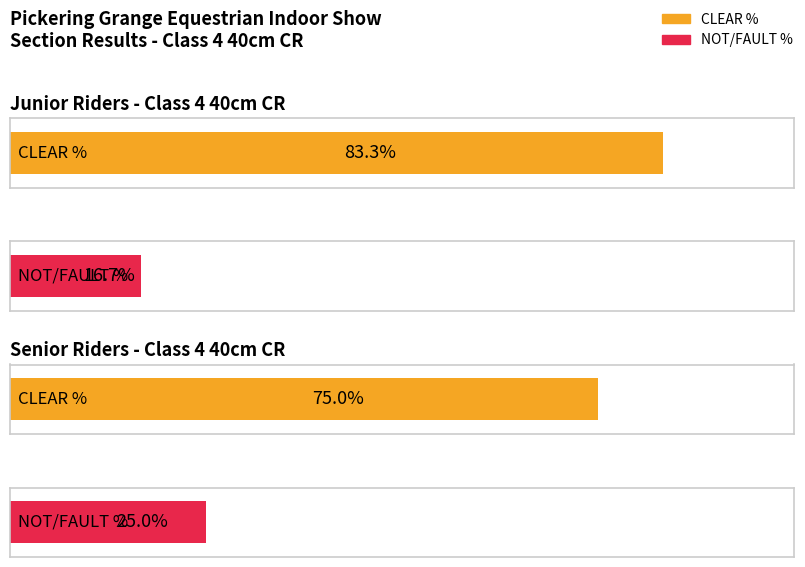

At how many categories does at least one series exceed 2?

2